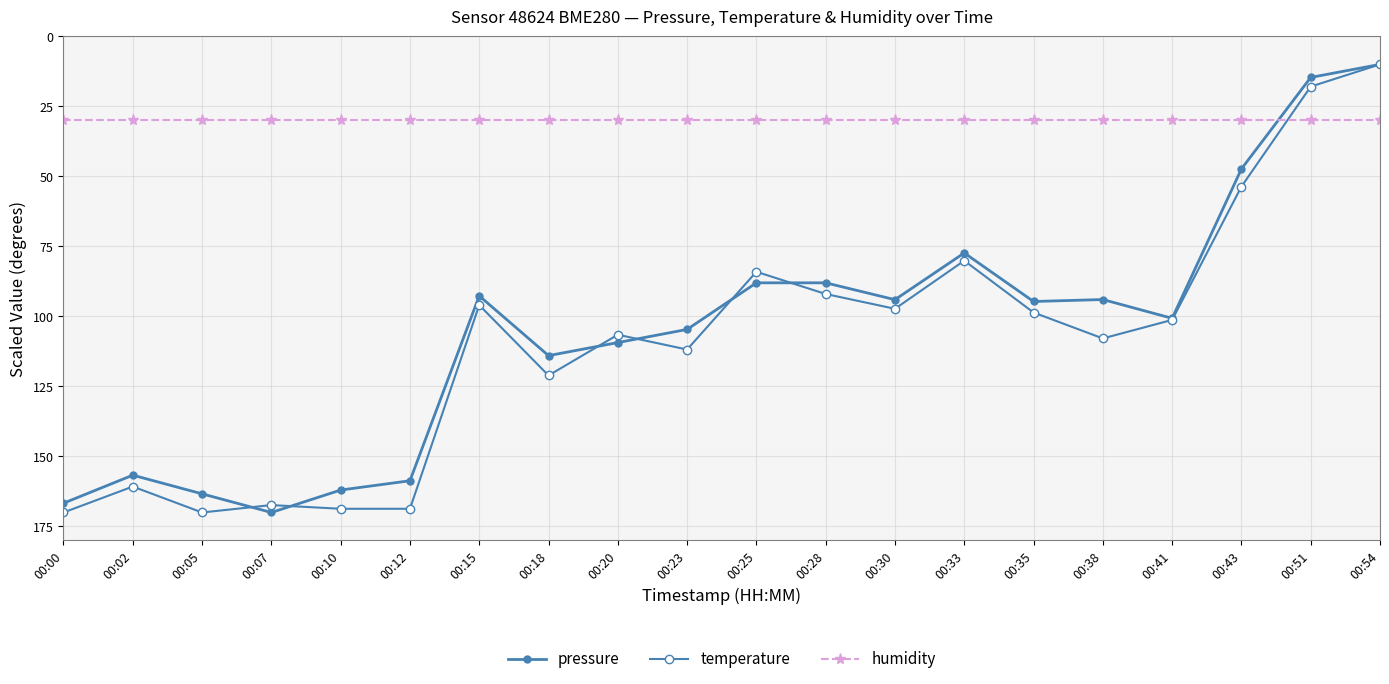

After their last crossing, which series has the higher values: humidity or pressure?

humidity